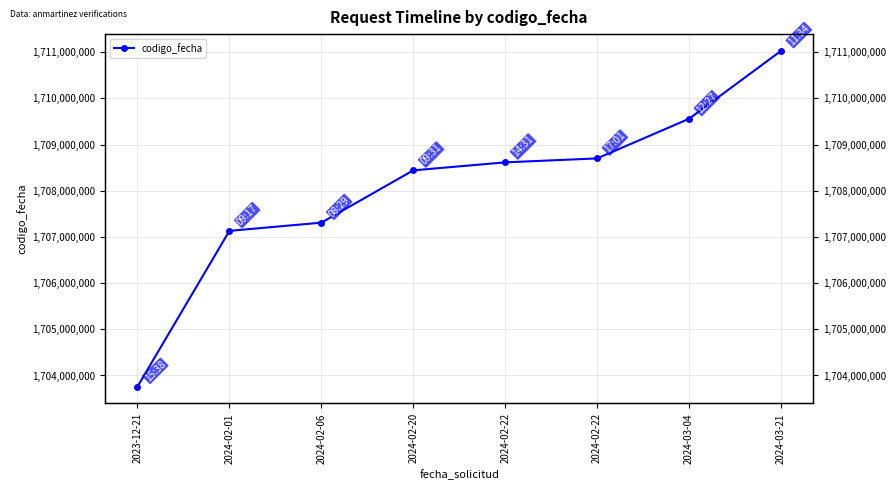

How many distinct data groups are displayed?

1